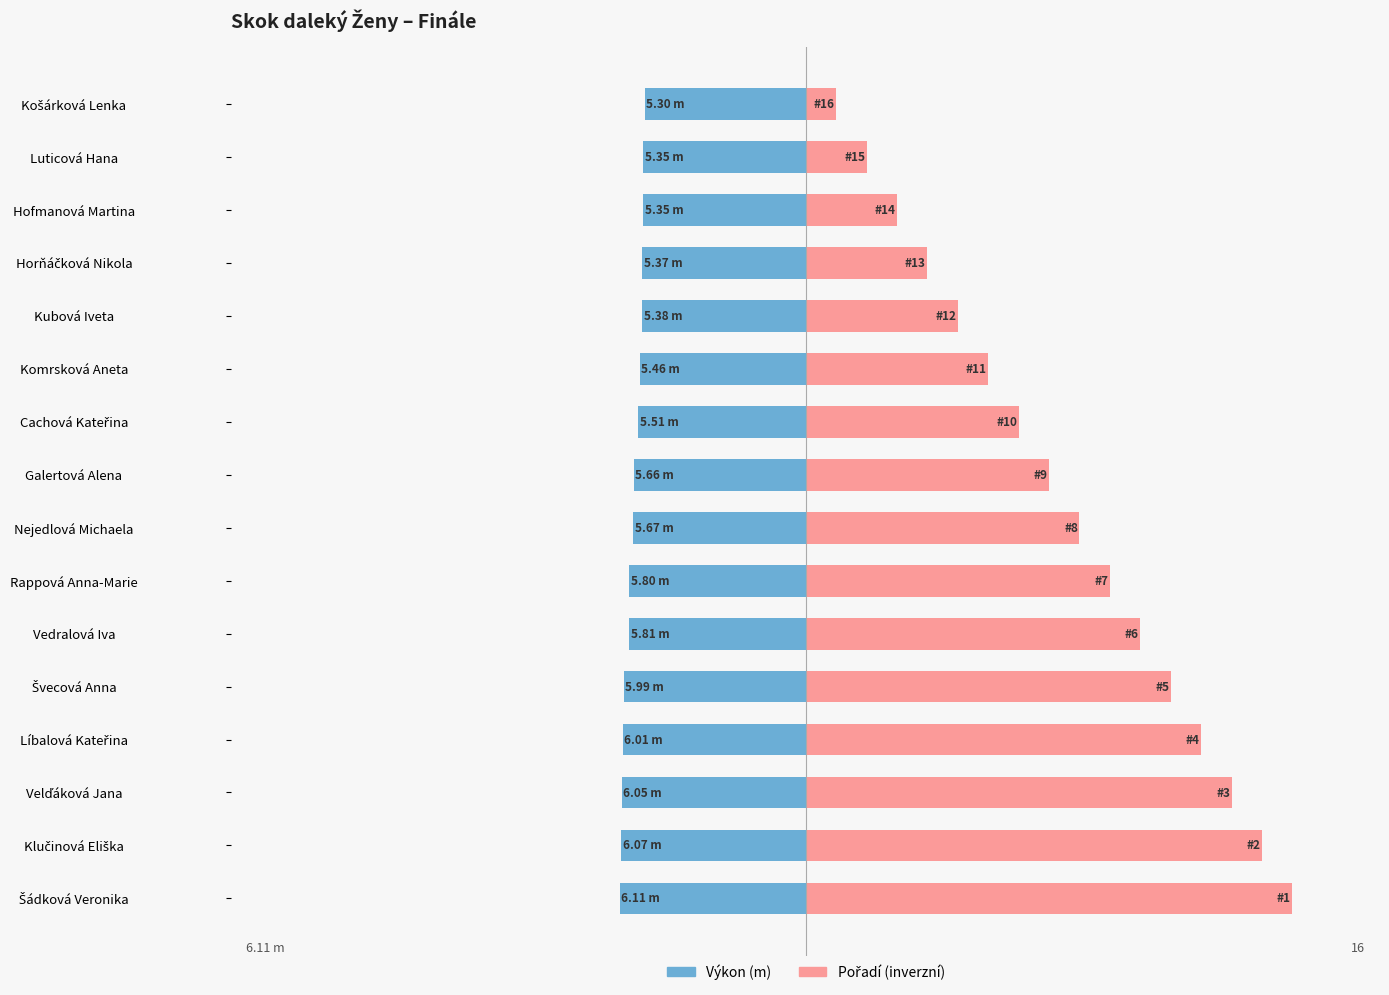

List the series in order of their peak value, highest first.

Pořadí (inverzní), Výkon (m)